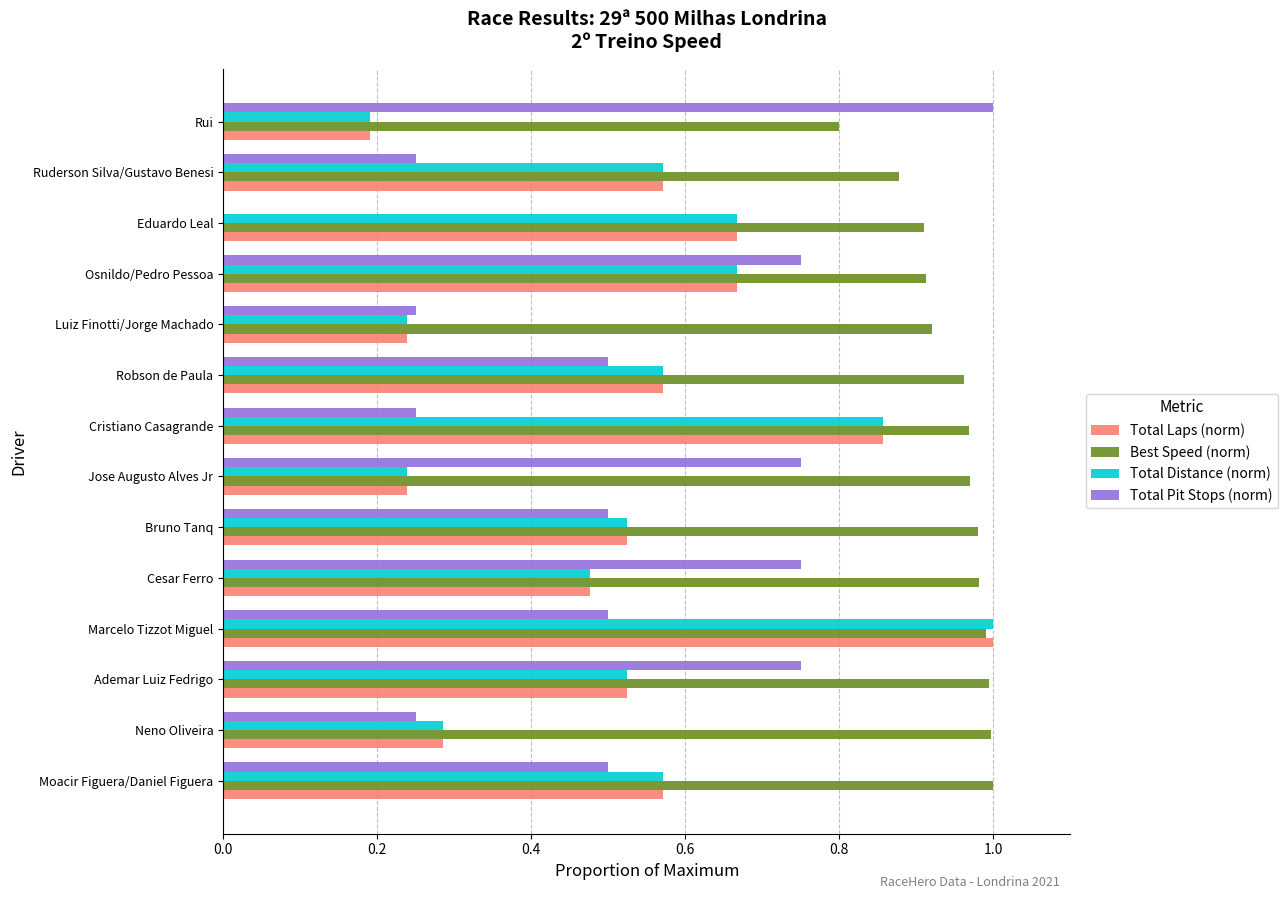

What is the sum of all Best Speed (norm) values?

13.3